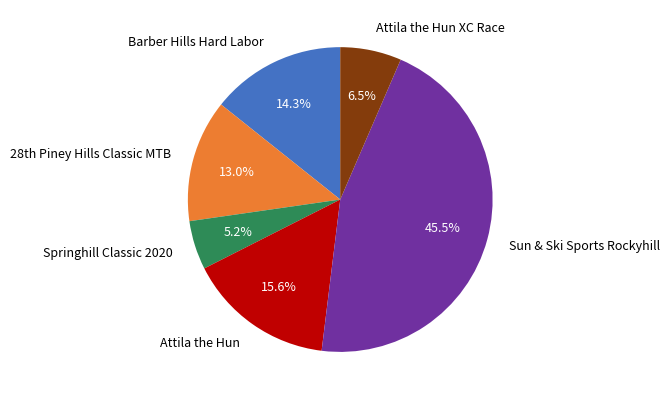

Does any single category account for the majority?

No